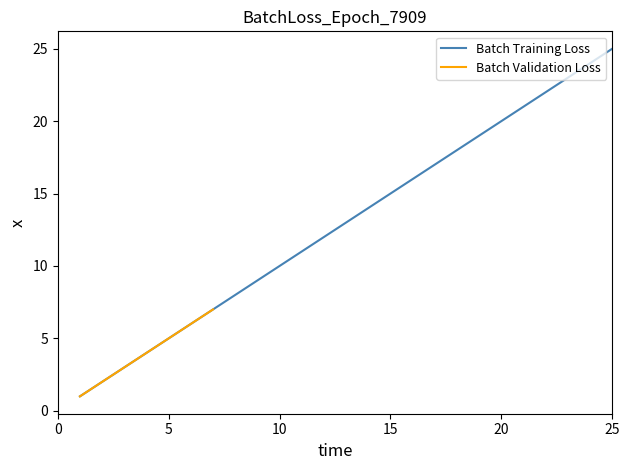

What is the difference between the second highest and minimum values?

23